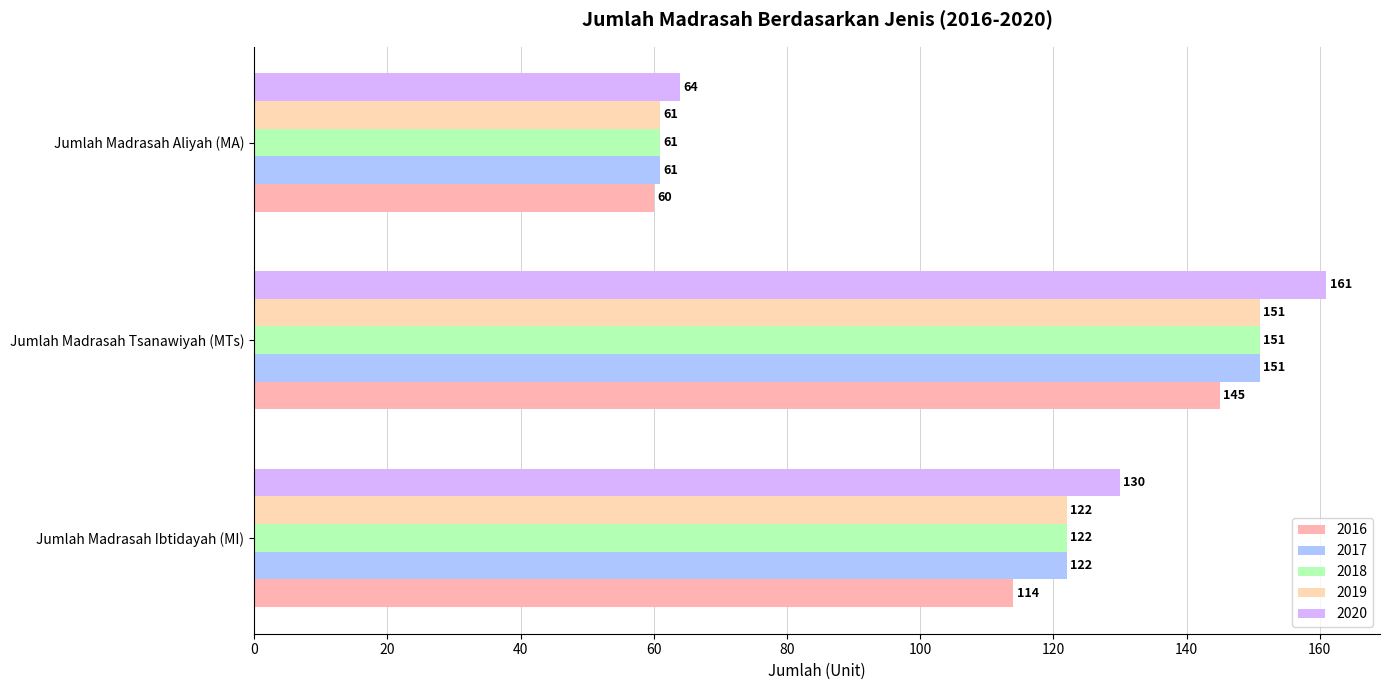

At how many categories does at least one series exceed 145?

1